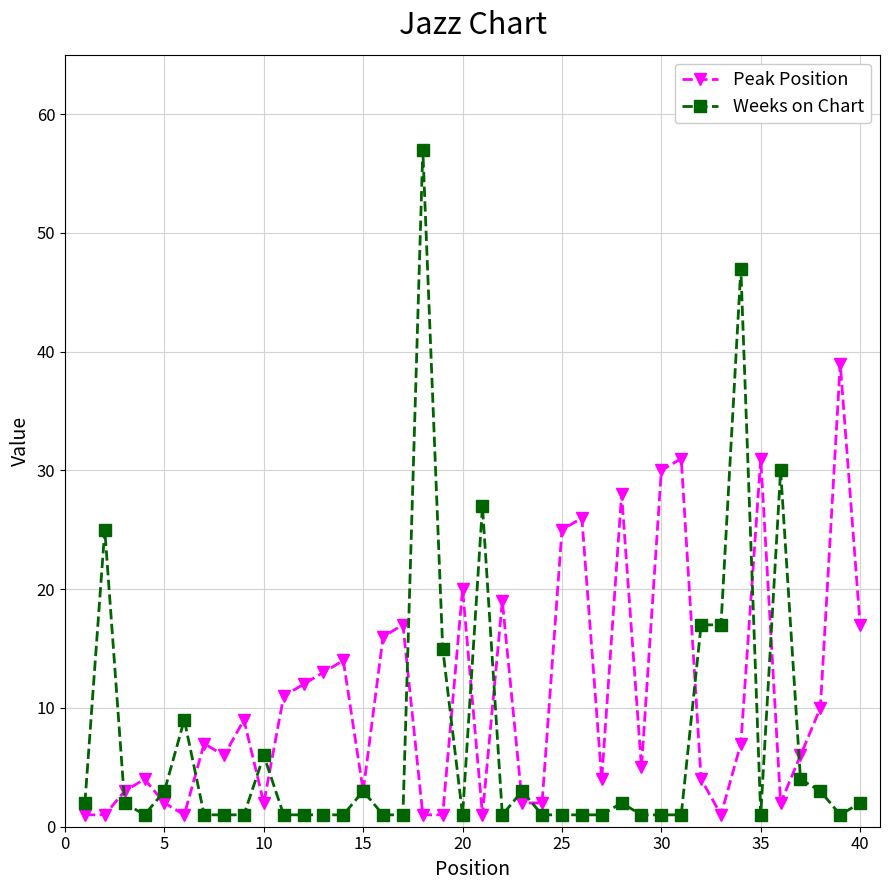

What is the lowest value of the Peak Position series?

1